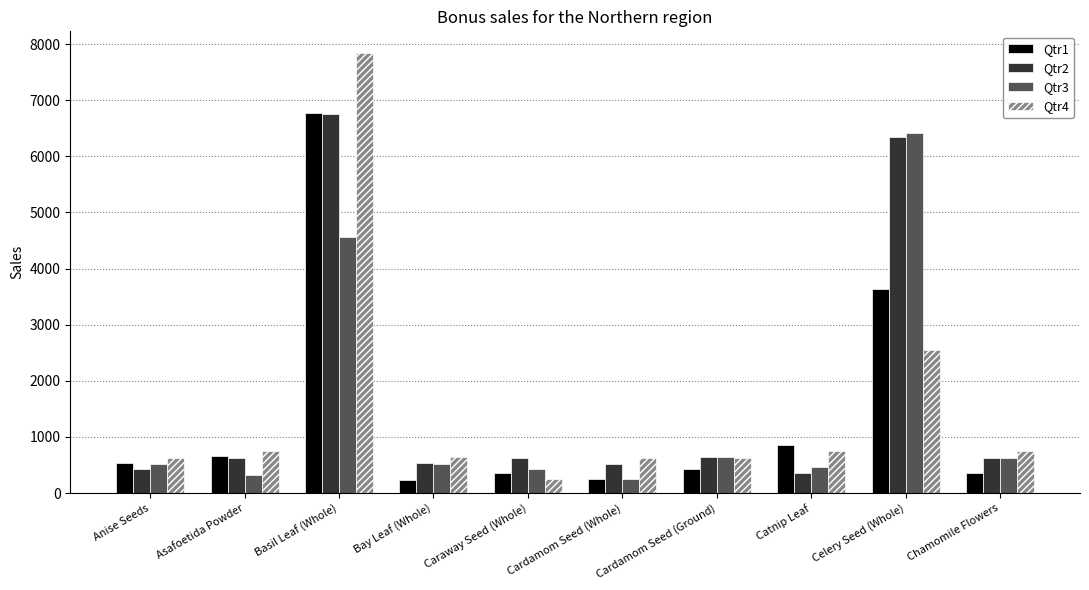

What position from the left is Chamomile Flowers?

10